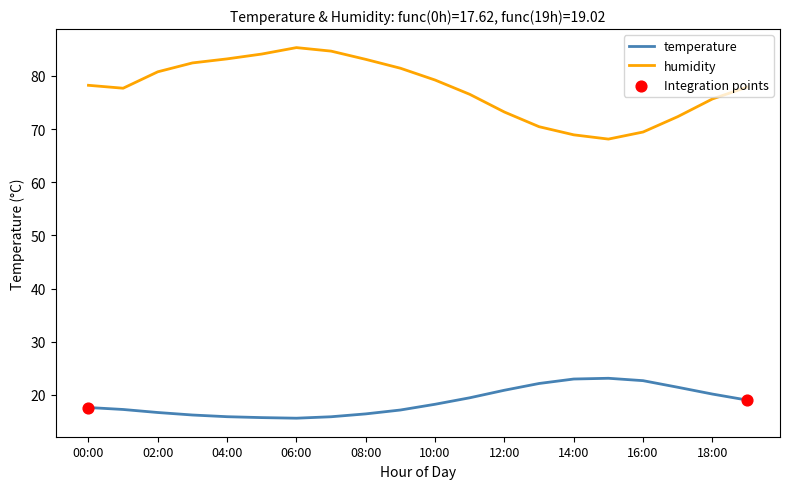

Which series has the largest total across all categories?

humidity